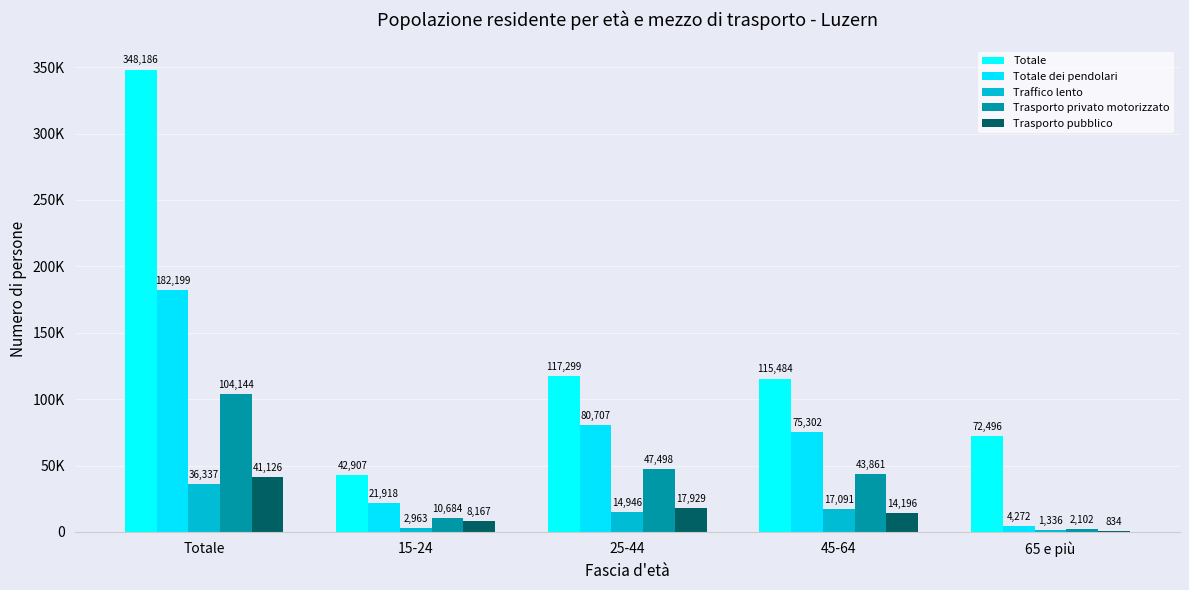

What is the label of the 4th bar from the left?

45-64